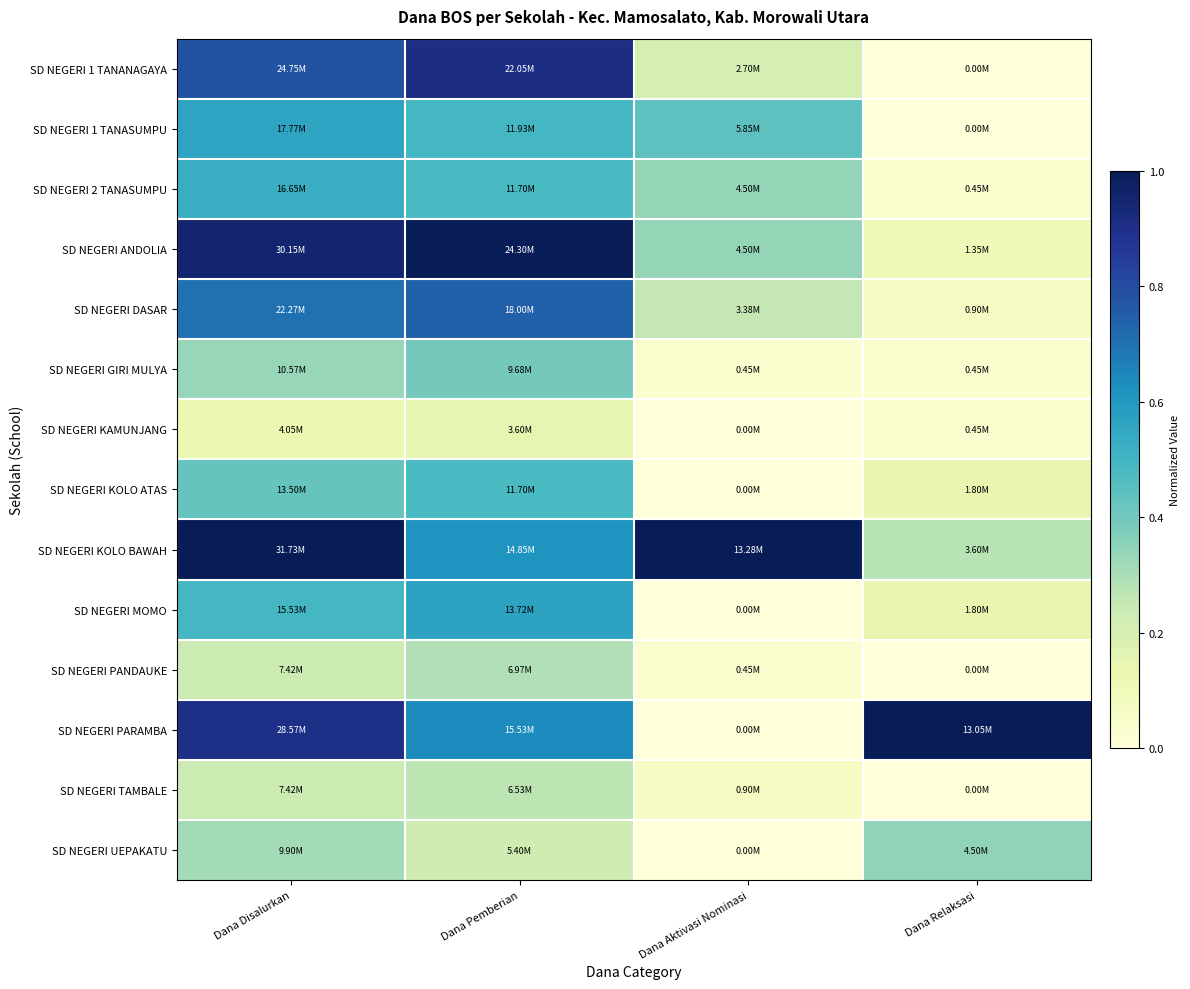

Which has a higher value, Dana Relaksasi or Dana Pemberian?

Dana Pemberian